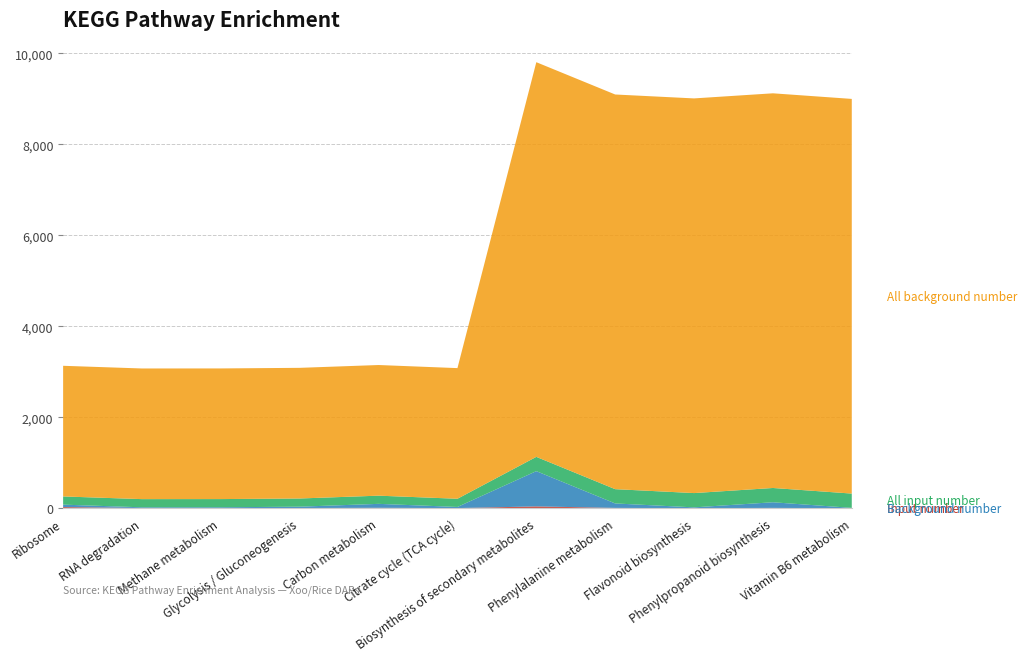

Reading left to right, what are all the values shown in this chart?

Input number: Ribosome=27	RNA degradation=6	Methane metabolism=5	Glycolysis / Gluconeogenesis=6	Carbon metabolism=11	Citrate cycle (TCA cycle)=5	Biosynthesis of secondary metabolites=42	Phenylalanine metabolism=9	Flavonoid biosynthesis=3	Phenylpropanoid biosynthesis=9	Vitamin B6 metabolism=2
Background number: Ribosome=54	RNA degradation=16	Methane metabolism=18	Glycolysis / Gluconeogenesis=30	Carbon metabolism=87	Citrate cycle (TCA cycle)=25	Biosynthesis of secondary metabolites=775	Phenylalanine metabolism=98	Flavonoid biosynthesis=18	Phenylpropanoid biosynthesis=124	Vitamin B6 metabolism=8
All input number: Ribosome=180	RNA degradation=180	Methane metabolism=180	Glycolysis / Gluconeogenesis=180	Carbon metabolism=180	Citrate cycle (TCA cycle)=180	Biosynthesis of secondary metabolites=314	Phenylalanine metabolism=314	Flavonoid biosynthesis=314	Phenylpropanoid biosynthesis=314	Vitamin B6 metabolism=314
All background number: Ribosome=2872	RNA degradation=2872	Methane metabolism=2872	Glycolysis / Gluconeogenesis=2872	Carbon metabolism=2872	Citrate cycle (TCA cycle)=2872	Biosynthesis of secondary metabolites=8676	Phenylalanine metabolism=8676	Flavonoid biosynthesis=8676	Phenylpropanoid biosynthesis=8676	Vitamin B6 metabolism=8676